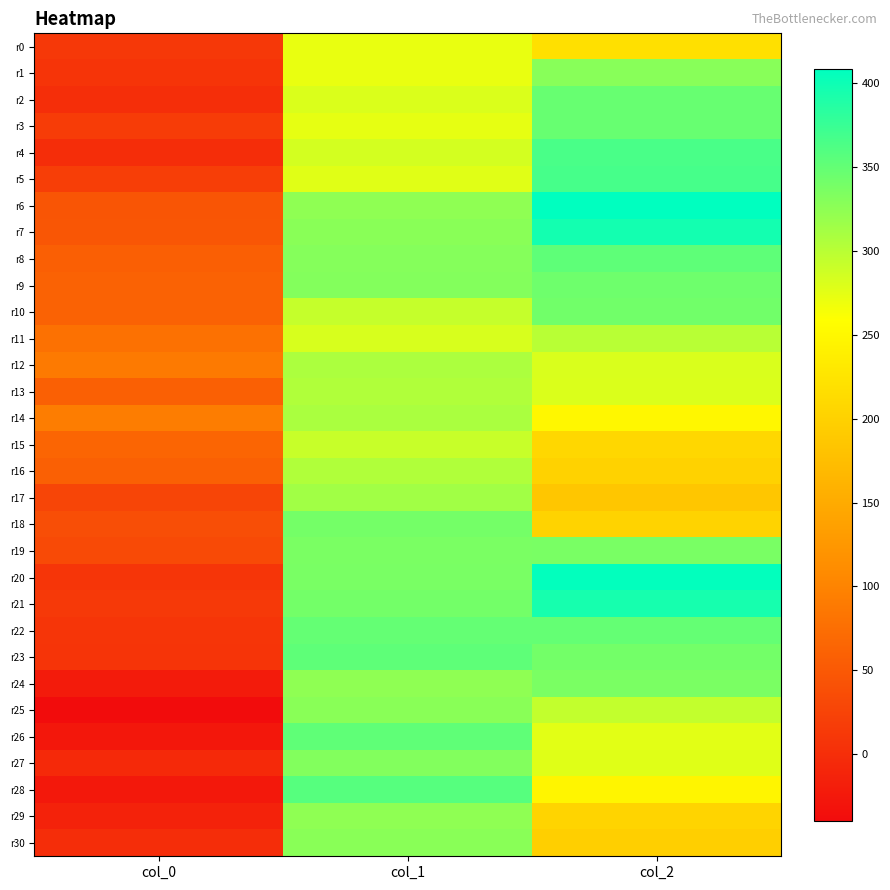

Reading left to right, what are all the values shown in this chart?

r0: col_0=11.9	col_1=271.9	col_2=219.5
r1: col_0=6.6	col_1=271.5	col_2=328.4
r2: col_0=-0.1	col_1=280.6	col_2=347.9
r3: col_0=16.5	col_1=273.6	col_2=348.0
r4: col_0=-0.7	col_1=284.5	col_2=365.4
r5: col_0=18.6	col_1=276.9	col_2=366.8
r6: col_0=45.2	col_1=324.3	col_2=408.7
r7: col_0=47.1	col_1=327.5	col_2=397.1
r8: col_0=56.9	col_1=330.4	col_2=353.0
r9: col_0=60.7	col_1=330.9	col_2=343.8
r10: col_0=60.1	col_1=292.9	col_2=341.4
r11: col_0=78.6	col_1=282.4	col_2=300.9
r12: col_0=88.7	col_1=307.4	col_2=281.0
r13: col_0=58.6	col_1=305.3	col_2=280.6
r14: col_0=92.8	col_1=308.0	col_2=249.4
r15: col_0=65.0	col_1=291.4	col_2=207.6
r16: col_0=58.5	col_1=304.9	col_2=200.5
r17: col_0=27.3	col_1=313.8	col_2=185.9
r18: col_0=37.7	col_1=340.2	col_2=202.5
r19: col_0=32.2	col_1=336.8	col_2=337.1
r20: col_0=9.1	col_1=337.2	col_2=406.9
r21: col_0=13.1	col_1=341.1	col_2=395.2
r22: col_0=7.8	col_1=349.9	col_2=350.0
r23: col_0=6.9	col_1=353.3	col_2=340.9
r24: col_0=-21.6	col_1=324.3	col_2=336.0
r25: col_0=-39.9	col_1=327.7	col_2=294.7
r26: col_0=-26.8	col_1=352.4	col_2=276.4
r27: col_0=-6.0	col_1=331.9	col_2=277.3
r28: col_0=-25.7	col_1=357.2	col_2=245.8
r29: col_0=-13.7	col_1=324.1	col_2=204.2
r30: col_0=-0.8	col_1=327.7	col_2=197.4